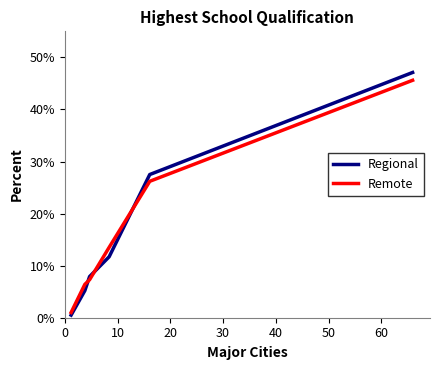

List the series in order of their peak value, lowest first.

Remote, Regional